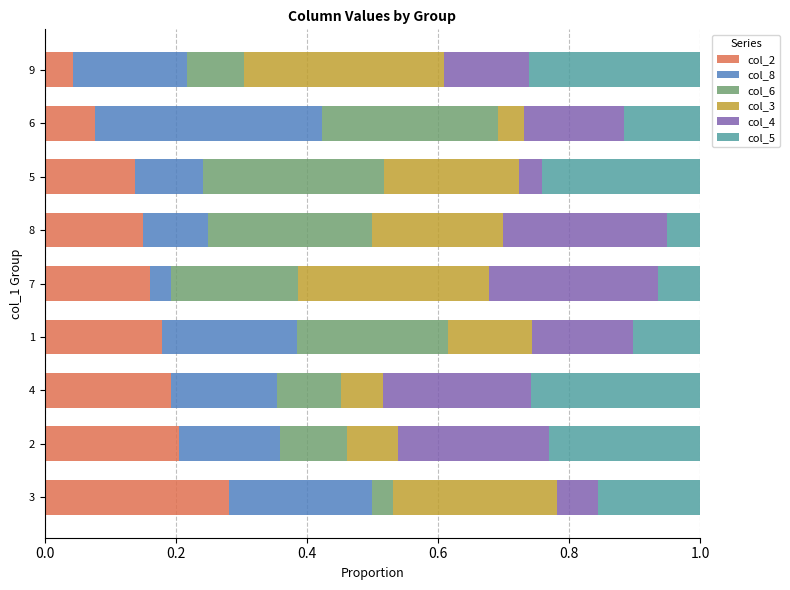

At which label does col_2 reach its minimum?

9